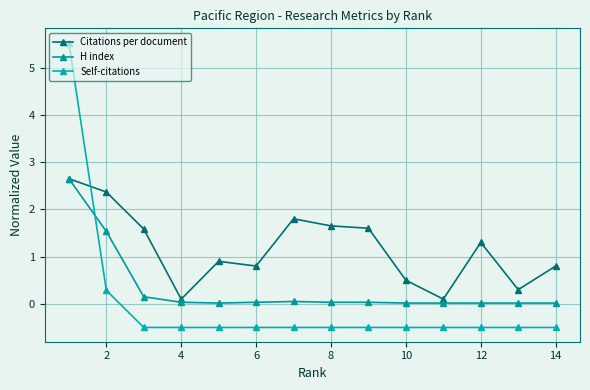

What is the maximum value shown in the chart?

5.5